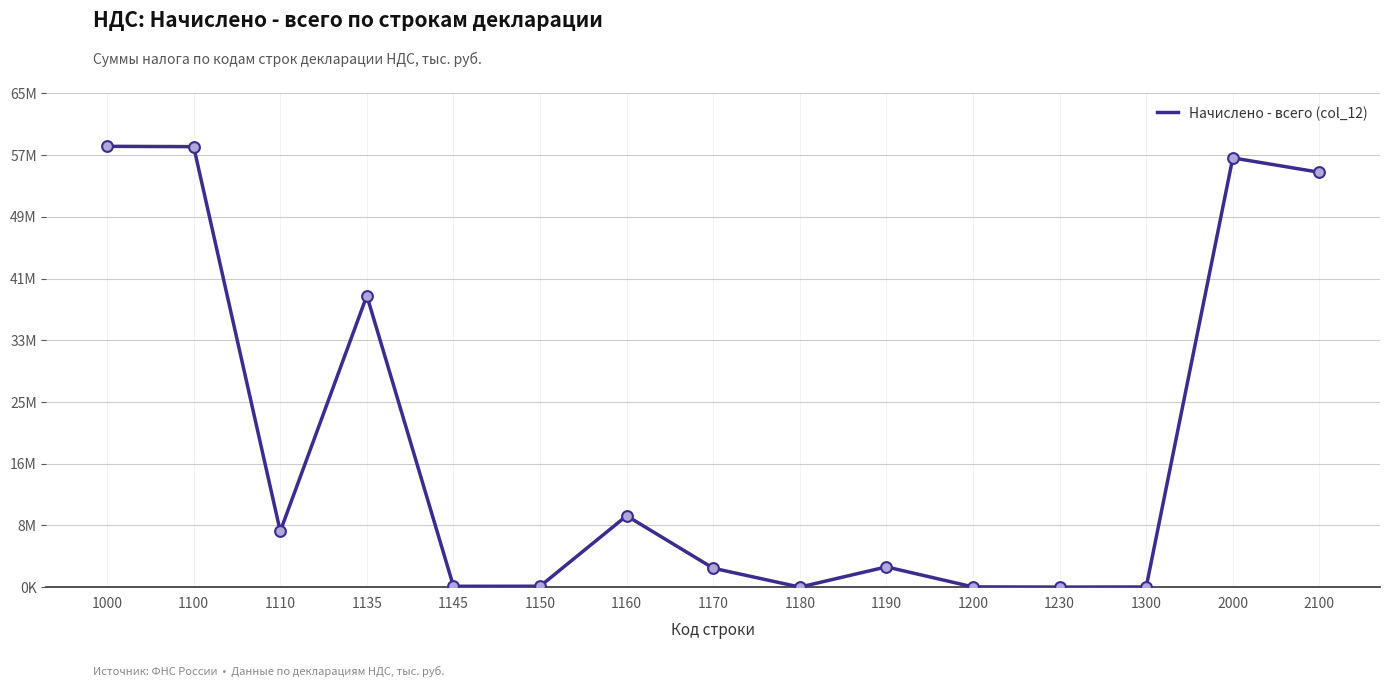

What is the change in value from 1145 to 1160?

+9336779